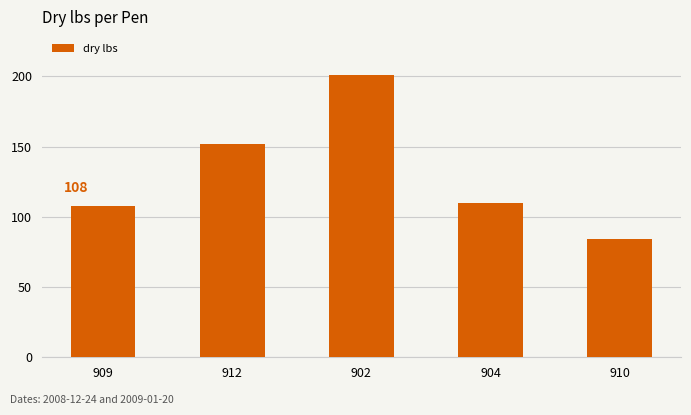

The chart shows a value of 151.7 at 912. True or false?

True